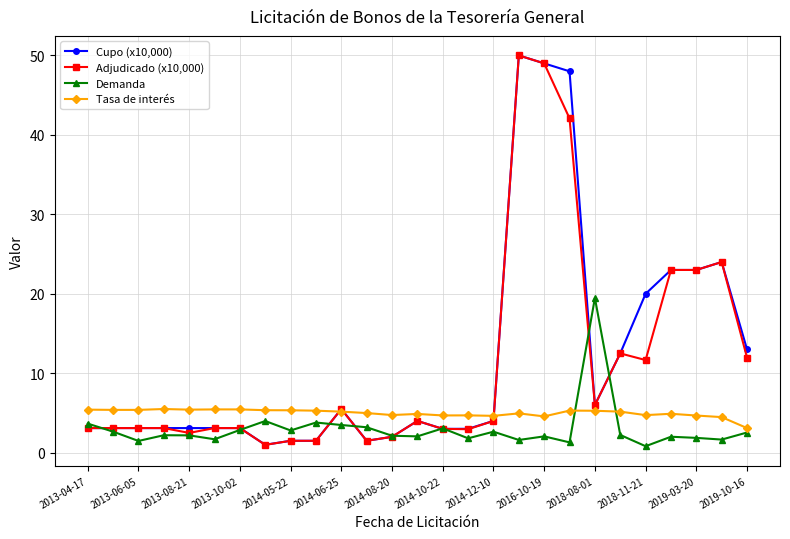

What is the value of the Tasa de interés point at the 10th from the left?

5.3